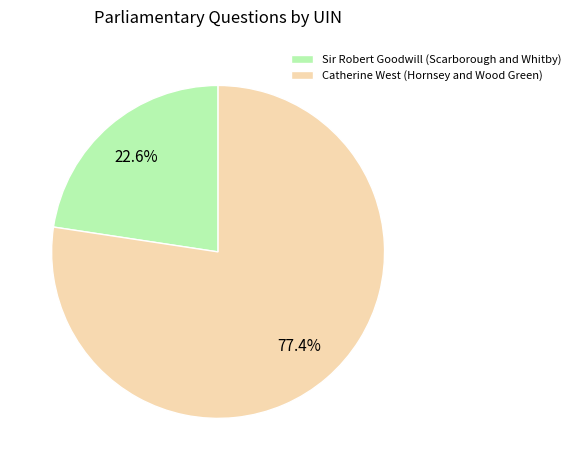

Is there a majority slice in this chart?

Yes